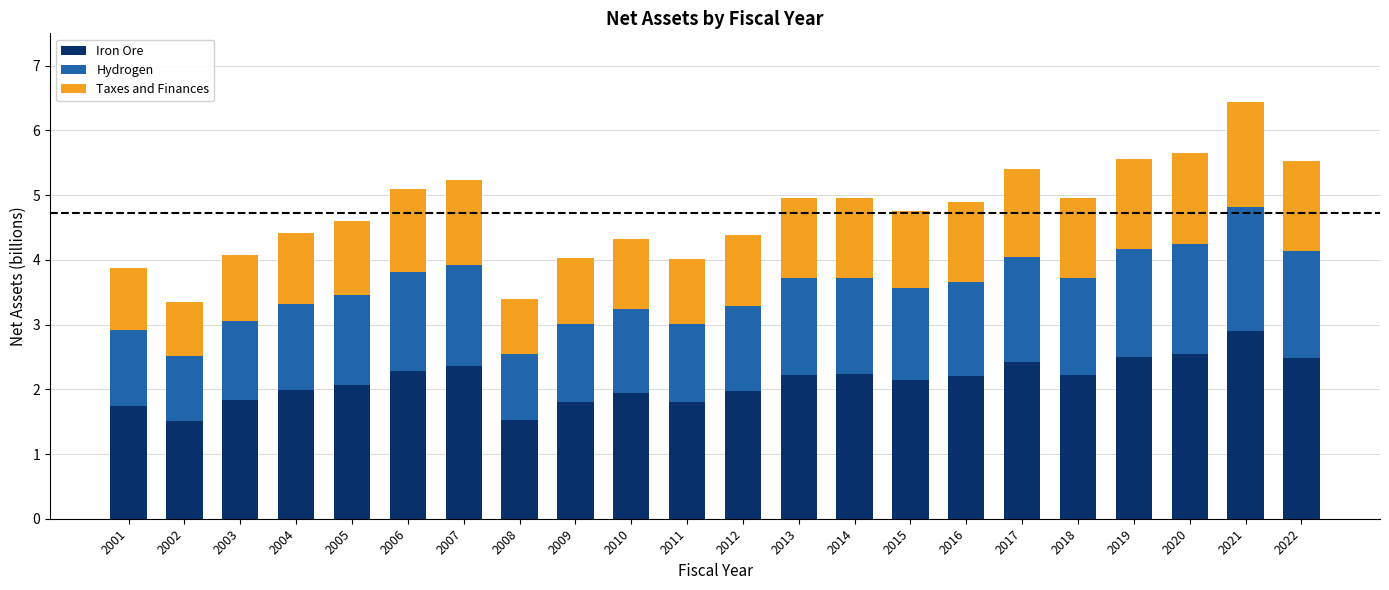

What are all the series names shown in the legend?

Iron Ore, Hydrogen, Taxes and Finances